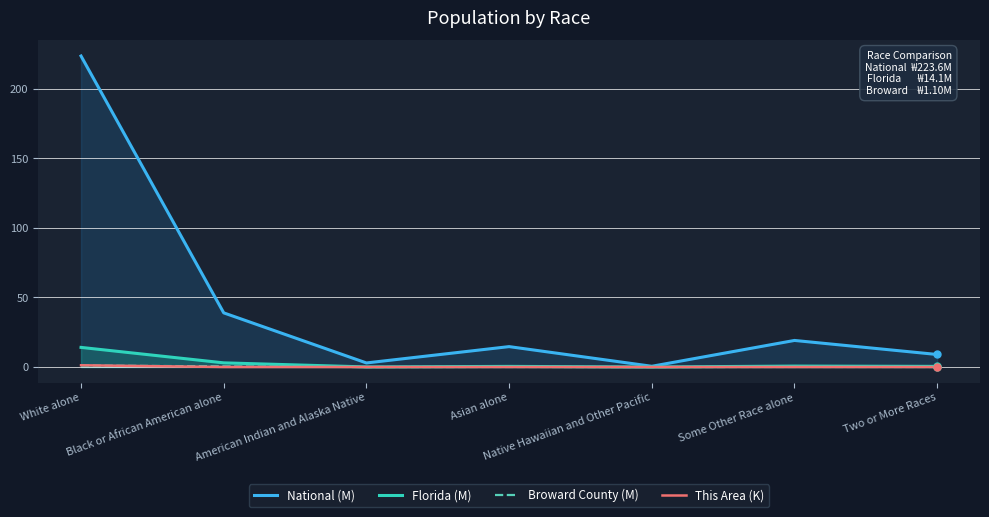

Reading left to right, extract all data points from this chart.

National (M): 223.6	38.9	2.9	14.7	0.5	19.1	9.0
Florida (M): 14.1	3.0	0.1	0.5	0.0	0.7	0.5
Broward County (M): 1.1	0.5	0.0	0.1	0.0	0.1	0.1
This Area (K): 1.2	0.0	0.0	0.0	0.0	0.0	0.0